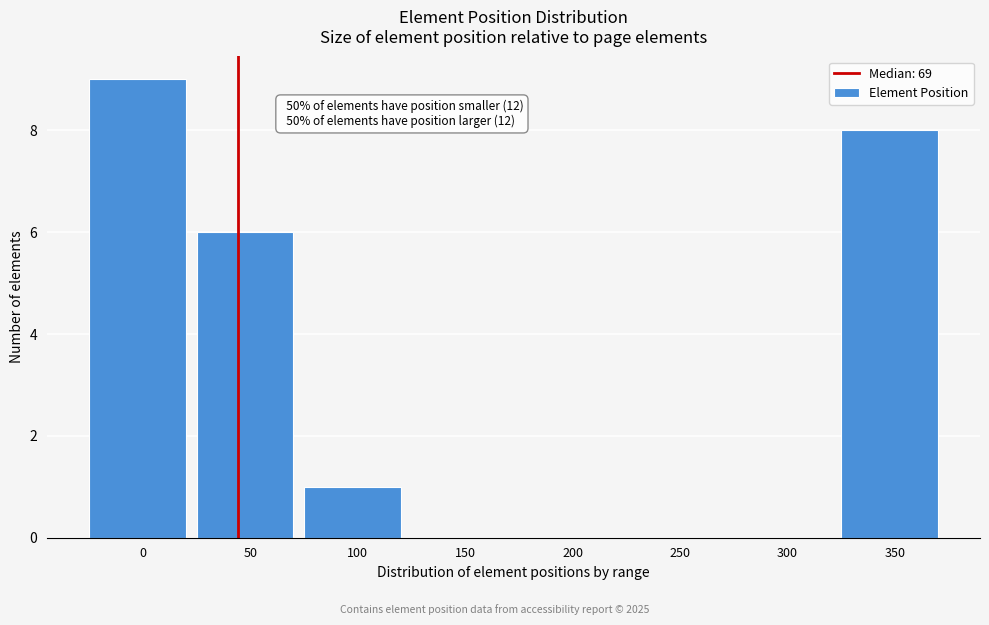

Reading right to left, extract all data points from this chart.

350=8	300=0	250=0	200=0	150=0	100=1	50=6	0=9